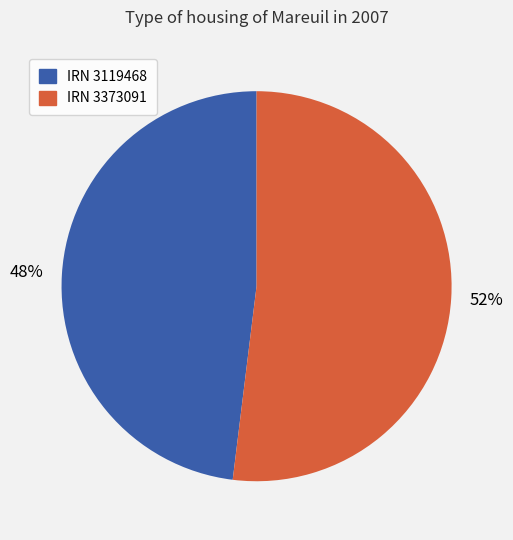

How many segments does this pie chart have?

2